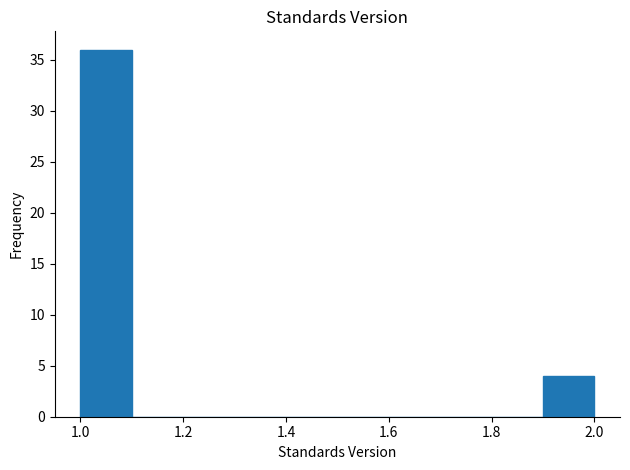

Reading left to right, transcribe this chart: for each bar, give the range it covers on the x-axis and its height. The values are not printed on the chart, so give them approximately, as read against the axis.

1.0 to 1.1: 36
1.1 to 1.2: 0
1.2 to 1.3: 0
1.3 to 1.4: 0
1.4 to 1.5: 0
1.5 to 1.6: 0
1.6 to 1.7: 0
1.7 to 1.8: 0
1.8 to 1.9: 0
1.9 to 2.0: 4